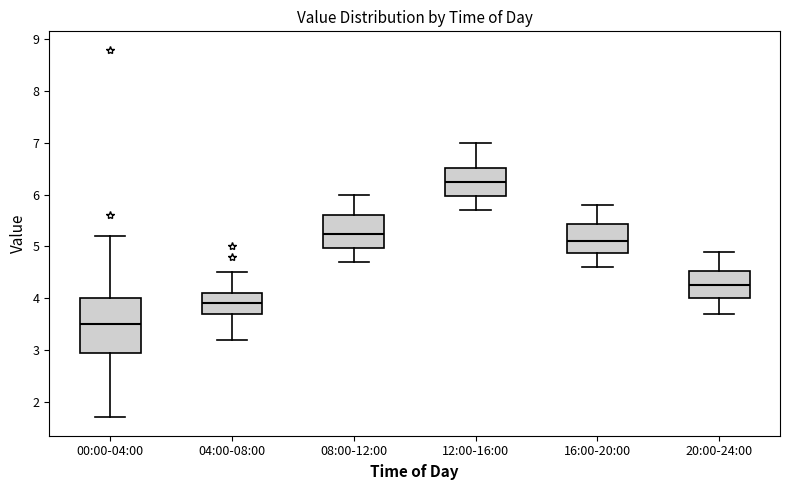

Reading left to right, read every box against the y-axis: the position of its median line, the range the box covers, and the ends of its whiskers. The values are not printed on the chart, so give them approximately, as read against the axis.

00:00-04:00: median 3.5, box 3.0 to 4.0, whiskers 1.7 to 5.2
04:00-08:00: median 3.9, box 3.7 to 4.1, whiskers 3.2 to 4.5
08:00-12:00: median 5.3, box 5.0 to 5.6, whiskers 4.7 to 6.0
12:00-16:00: median 6.3, box 6.0 to 6.5, whiskers 5.7 to 7.0
16:00-20:00: median 5.1, box 4.9 to 5.4, whiskers 4.6 to 5.8
20:00-24:00: median 4.3, box 4.0 to 4.5, whiskers 3.7 to 4.9